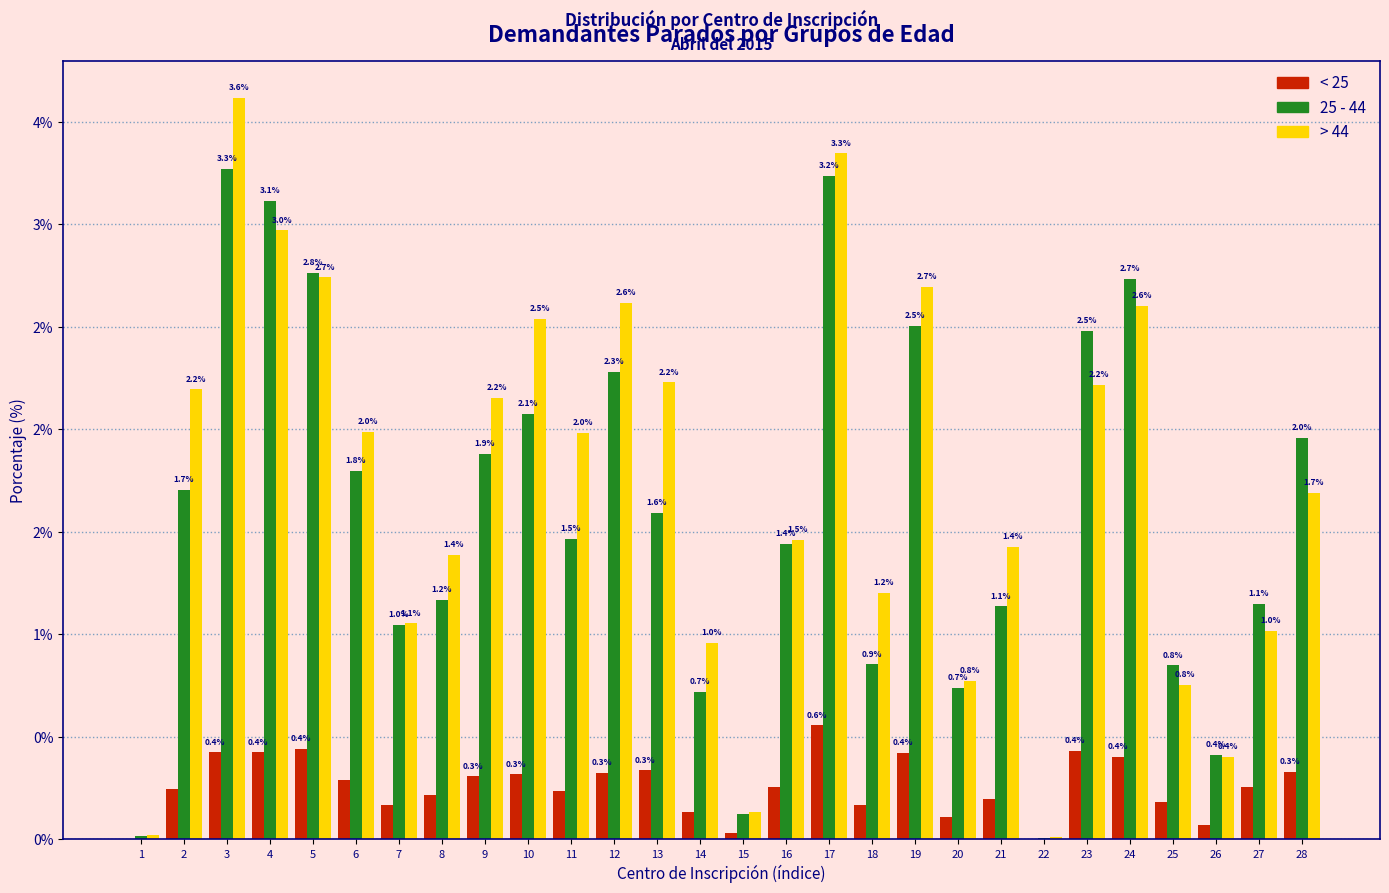

What are all the series names shown in the legend?

< 25, 25 - 44, > 44